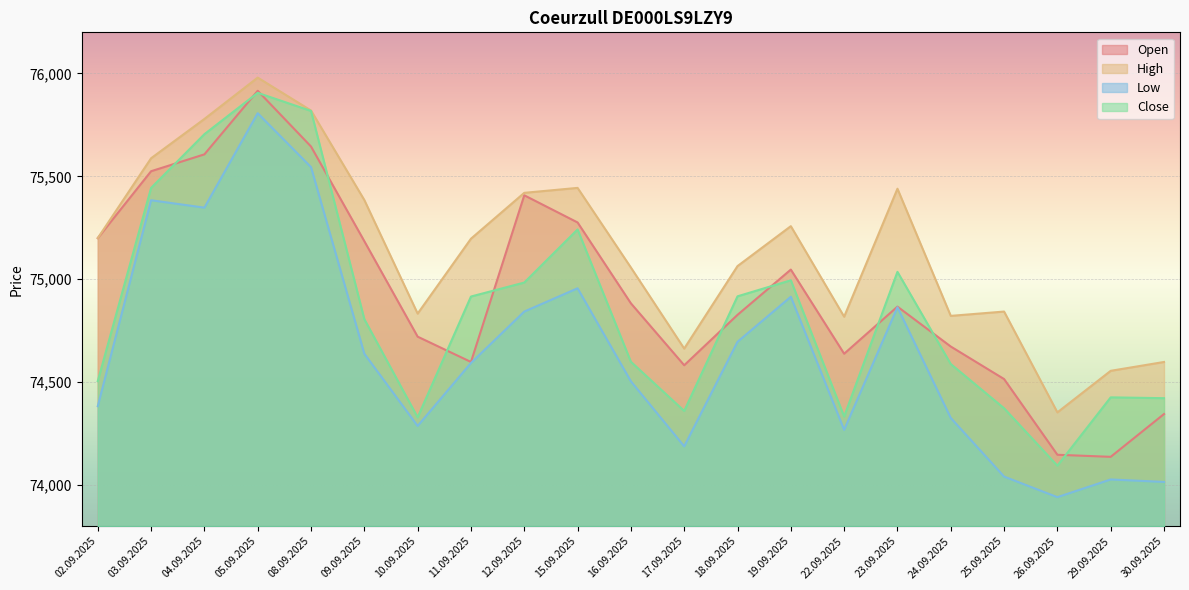

At which category does Low reach its first local valley?

04.09.2025